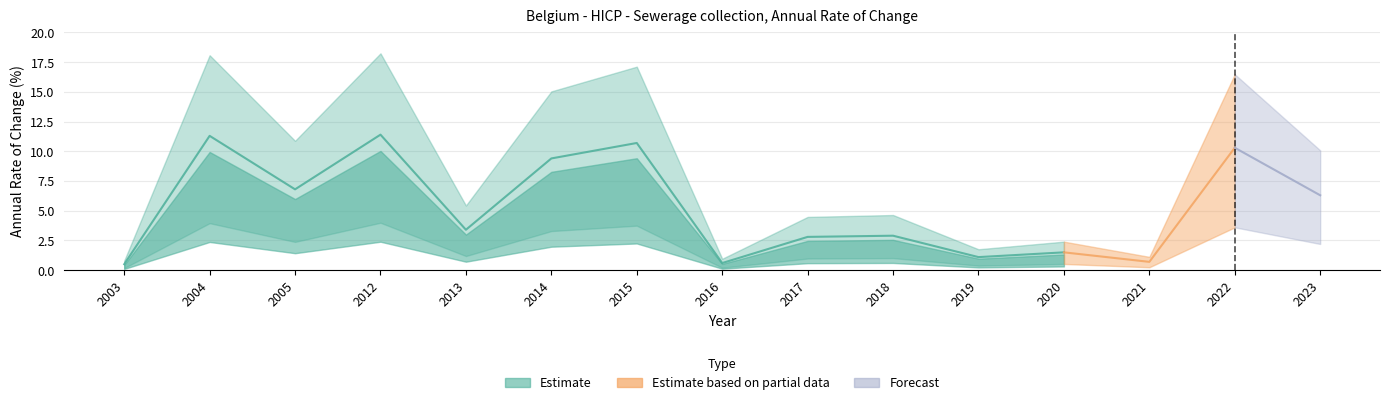

How many interior local peaks (higher than both neighbors) does the data have?

6